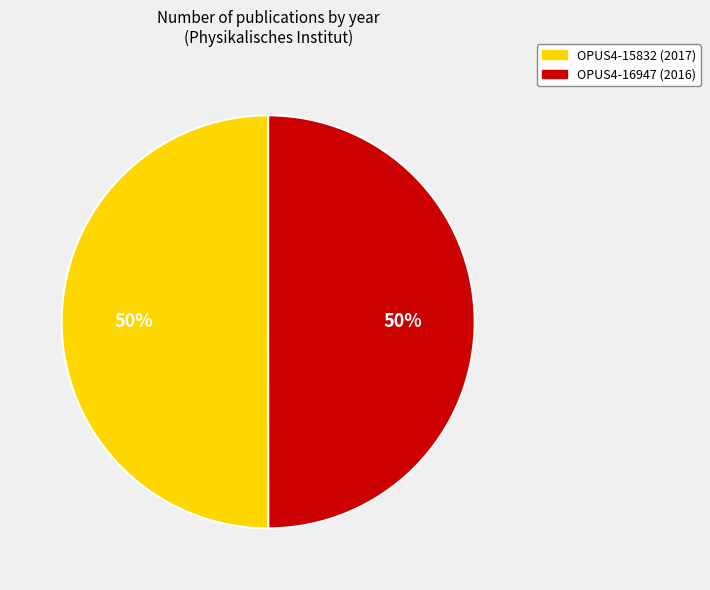

To the nearest percent, what percentage of the pie is OPUS4-16947 (2016)?

50%